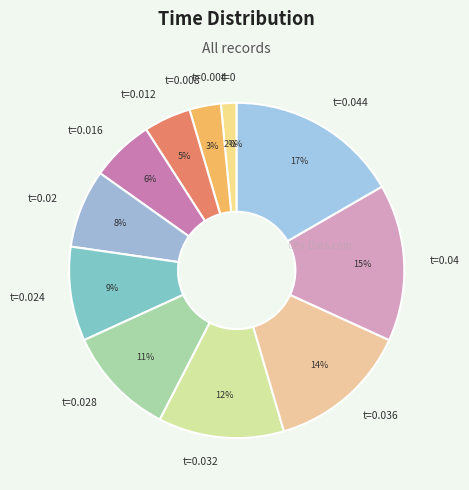

To the nearest percent, what is the difference between the largest and smallest slice percentages?

17%